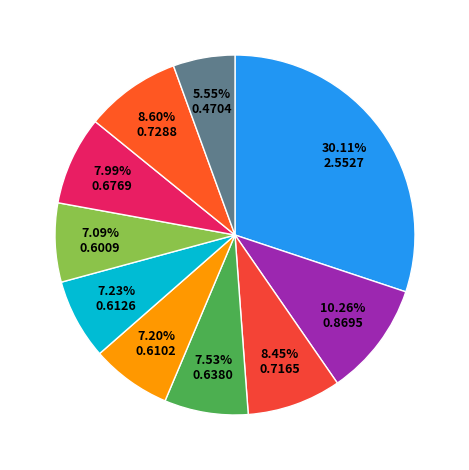

Count the number of slices in the pie.

10